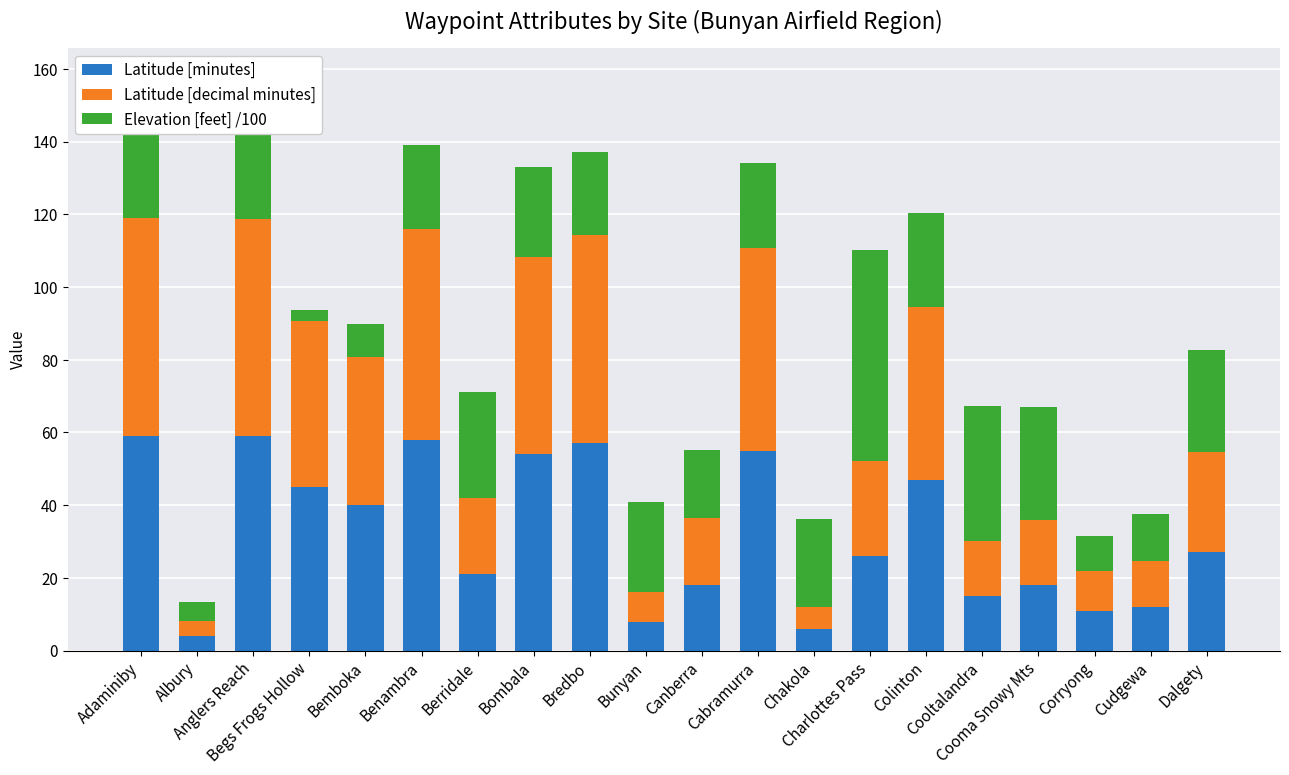

What is the maximum value for Latitude [minutes]?

59.0